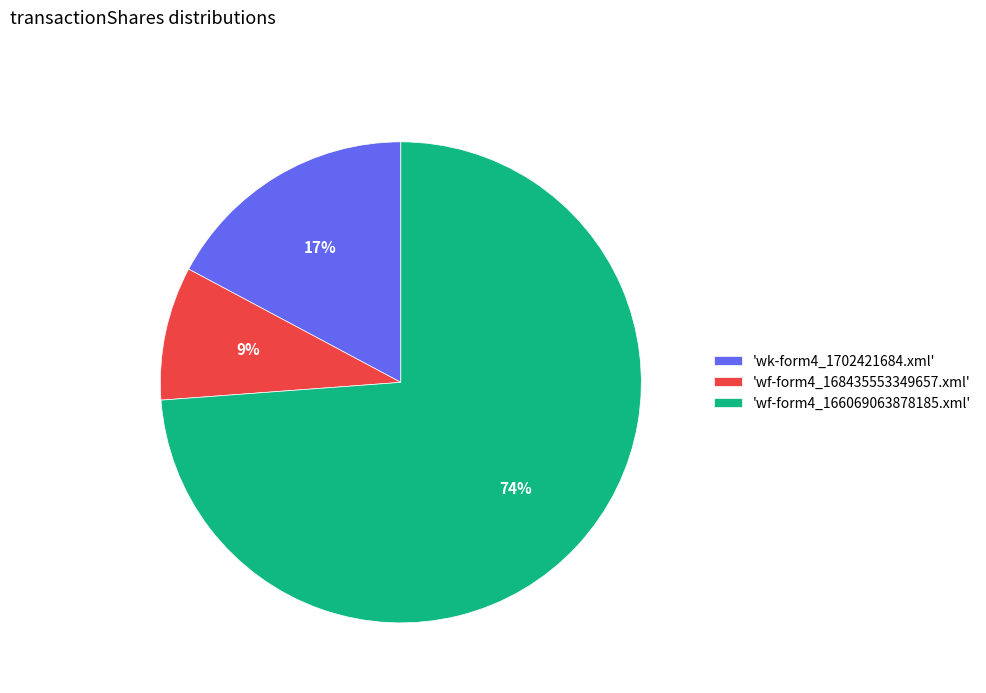

Is it true that 'wf-form4_168435553349657.xml' is 1% of the pie?

False